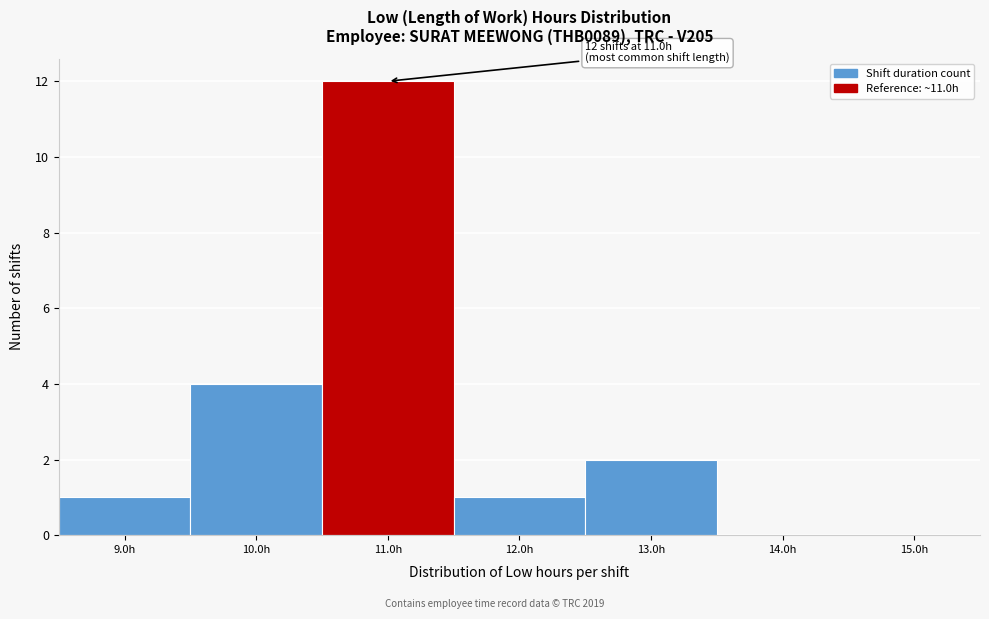

Which range on the x-axis has the tallest bar?

10.5 to 11.5